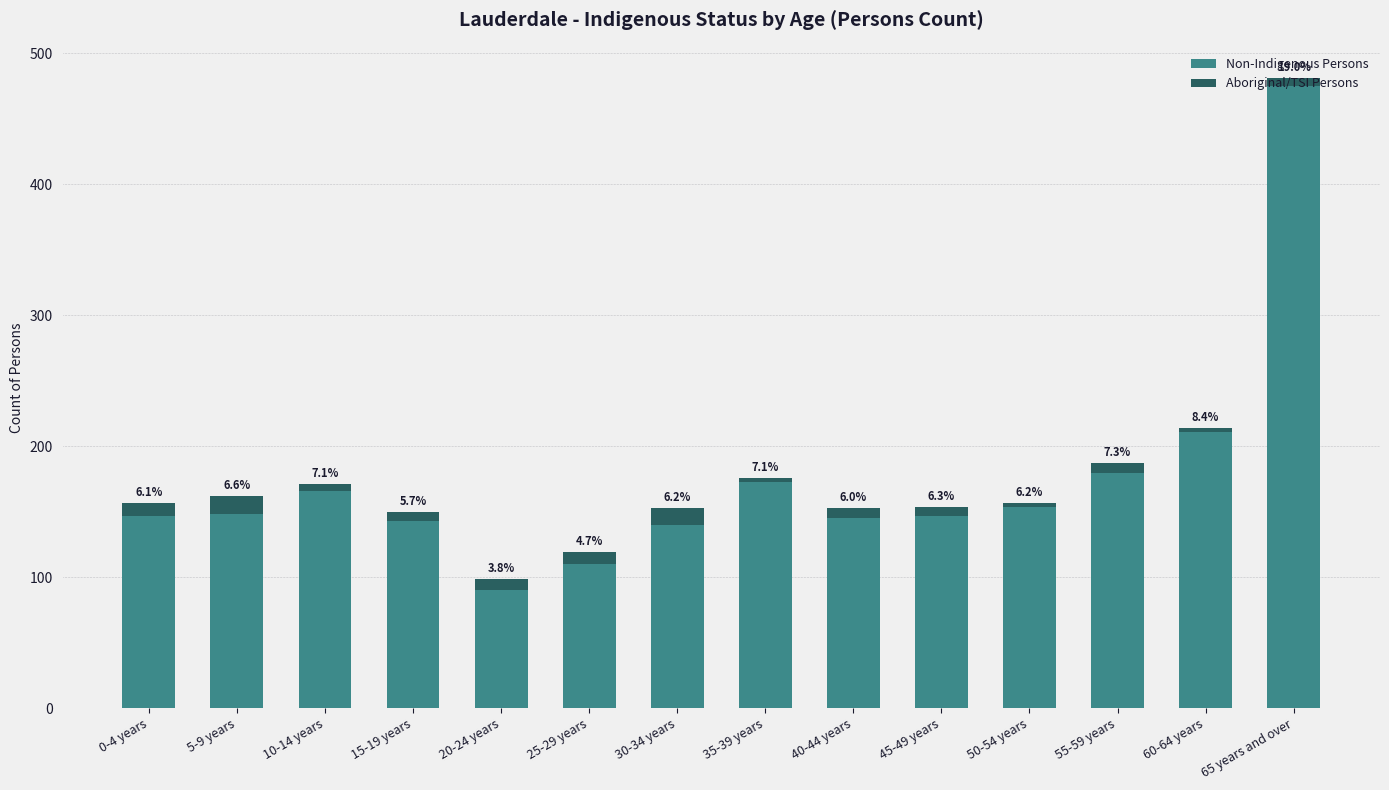

What position from the right is 25-29 years?

9